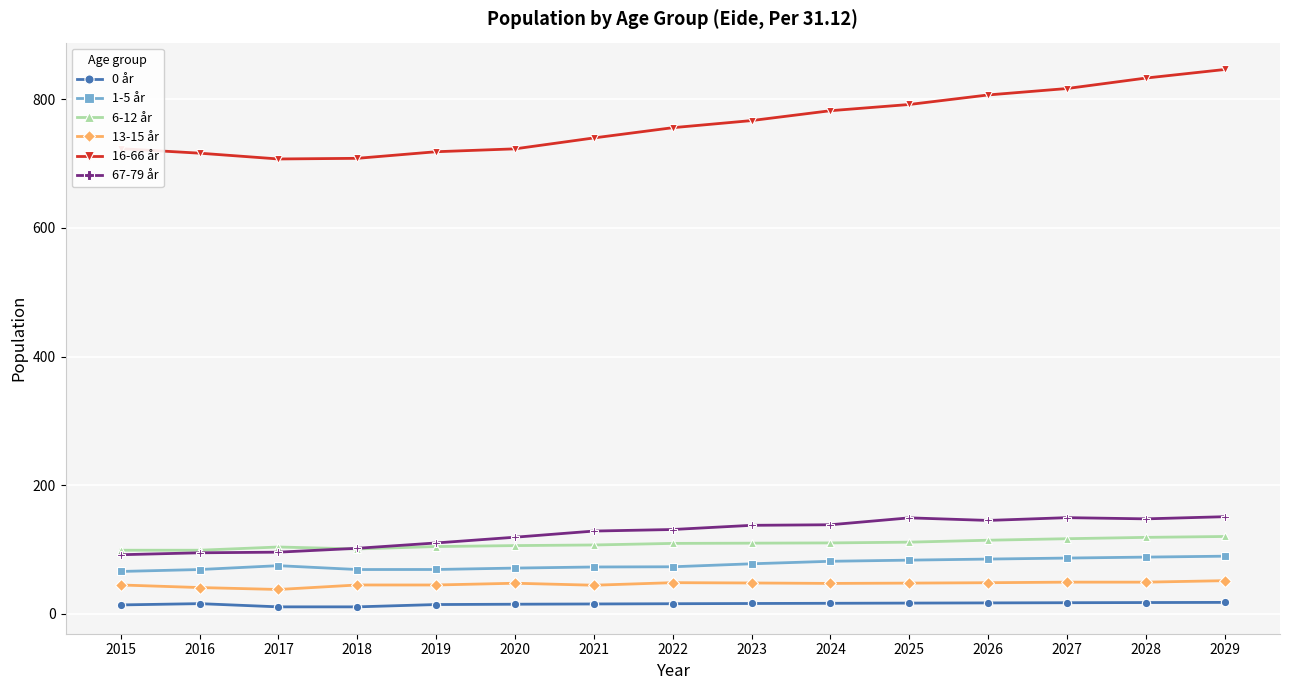

Is it true that 6-12 år equals 183.2 at 2017?

False